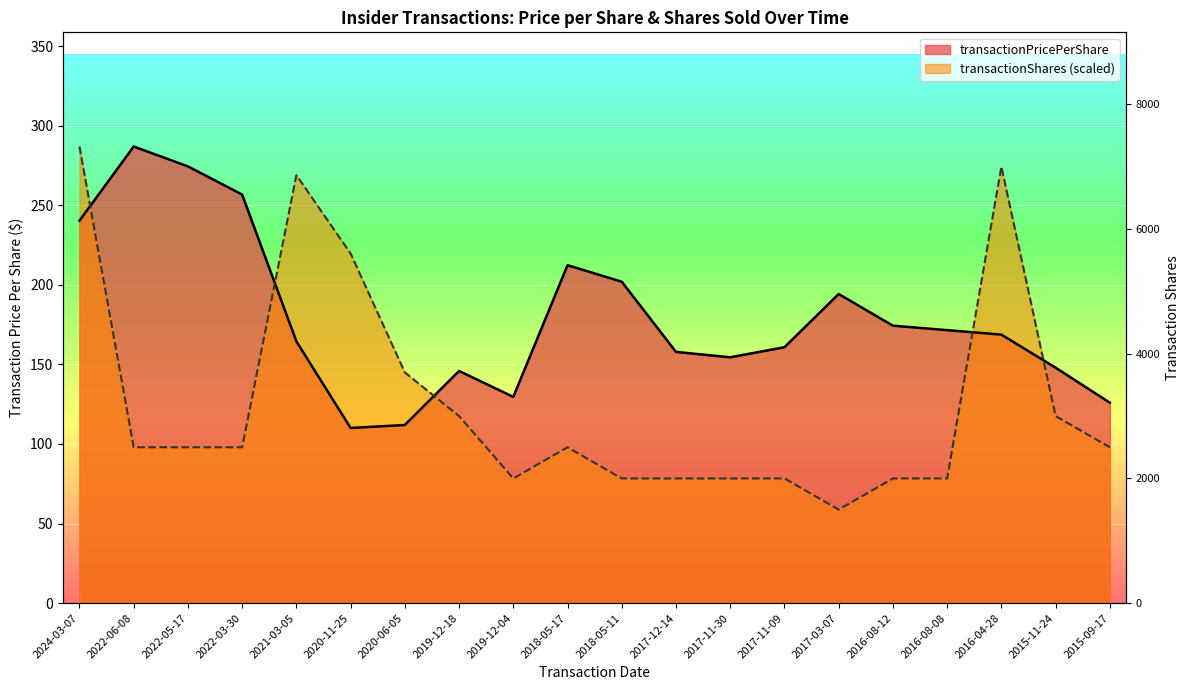

What is the difference between the maximum and minimum values in the transactionShares series?

228.1